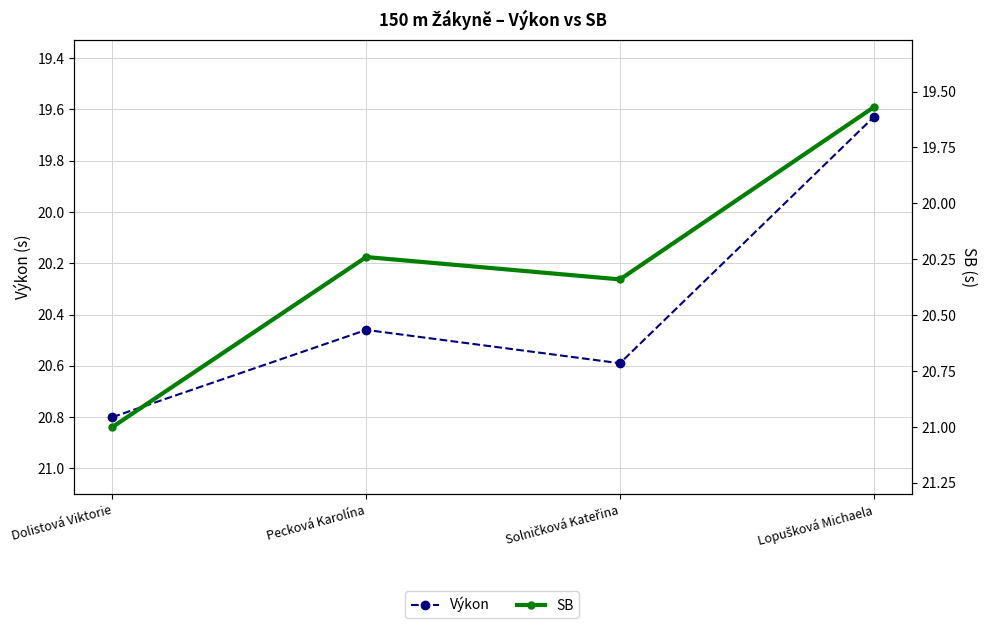

Rank the categories by Výkon value from lowest to highest.

Lopušková Michaela, Pecková Karolína, Solničková Kateřina, Dolistová Viktorie